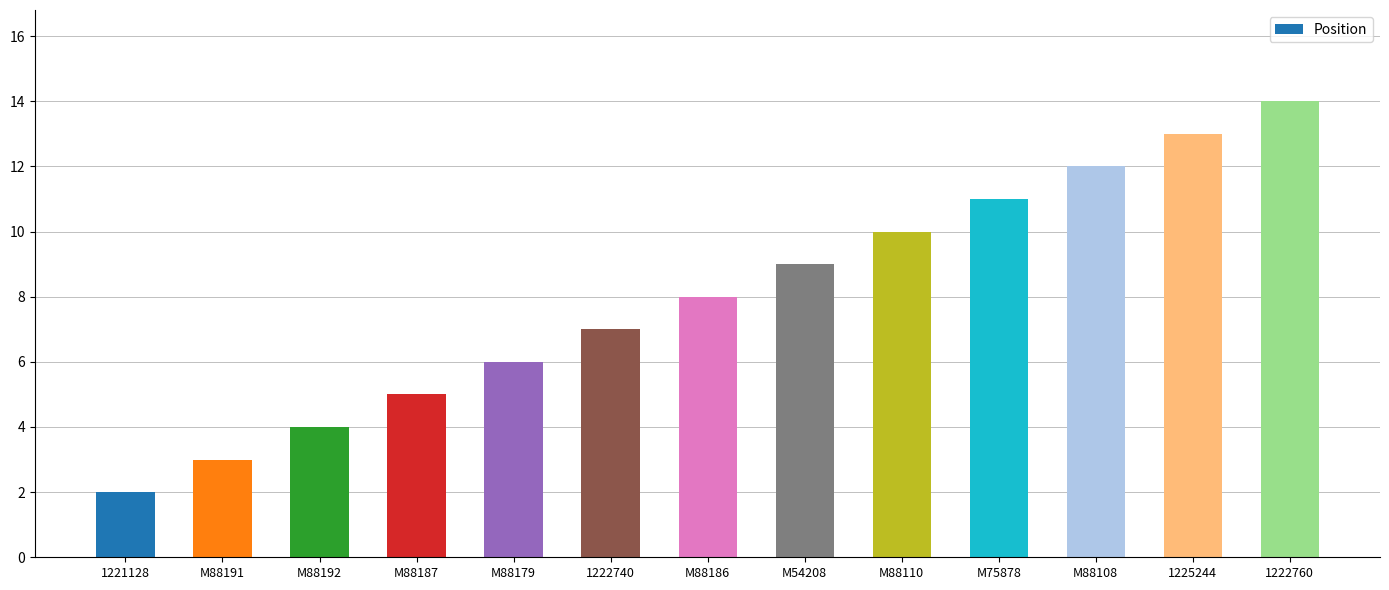

At which label is the value closest to 8?

M88186